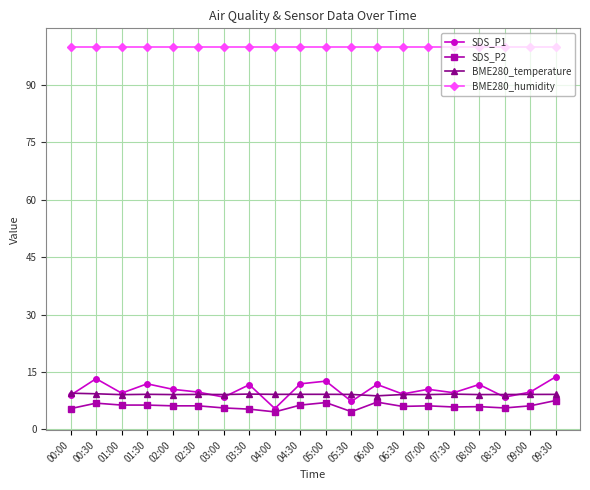

What position from the left is 02:00?

5